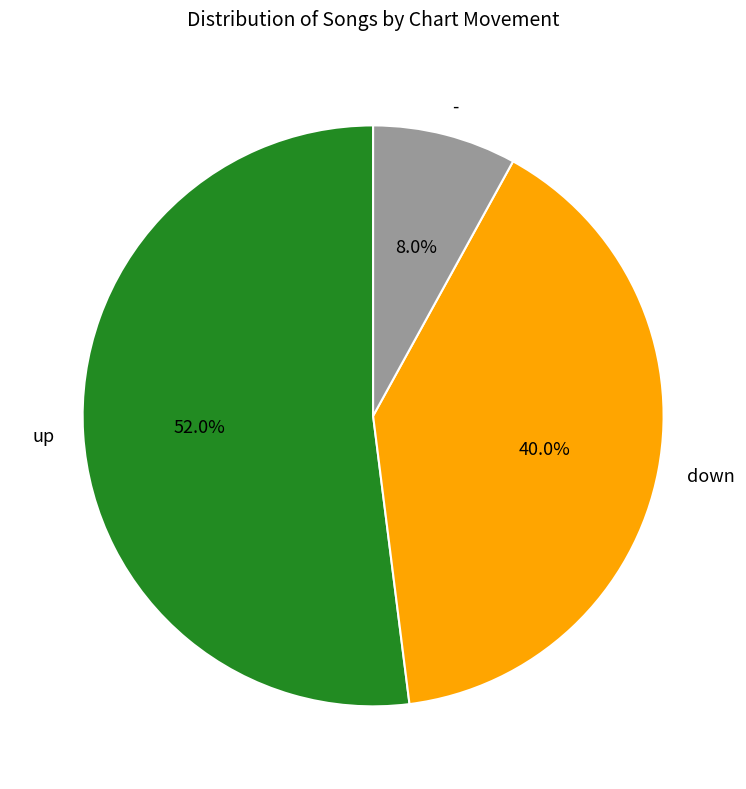

Count the number of slices in the pie.

3